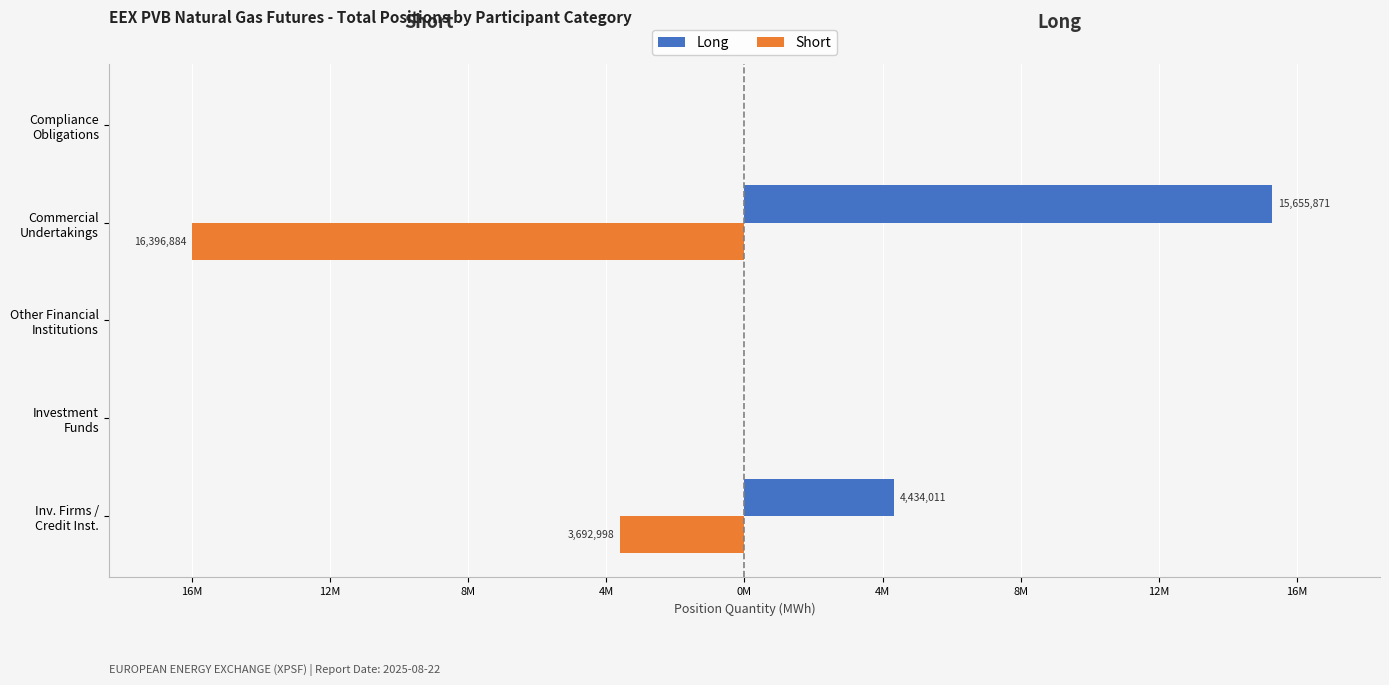

List the series in order of their overall mean, lowest first.

Short, Long